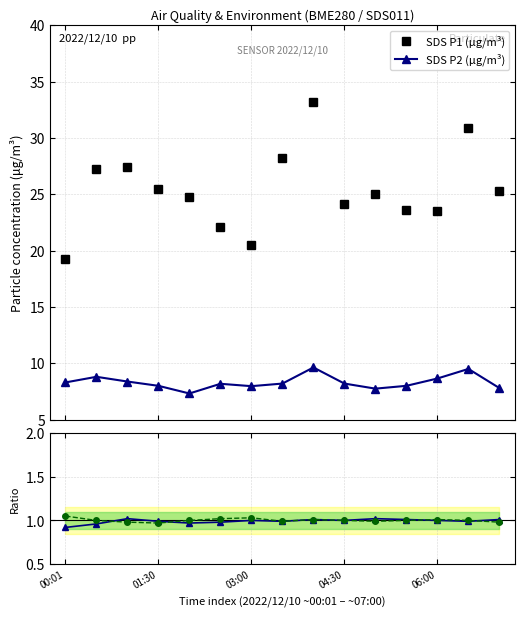

The value of SDS P2 (μg/m³) at 10 is 2.9. True or false?

False